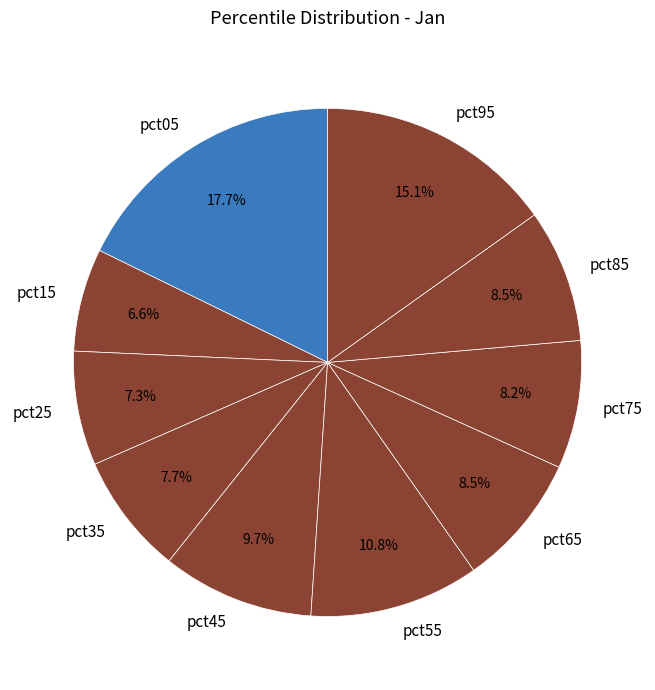

Count the number of slices in the pie.

10